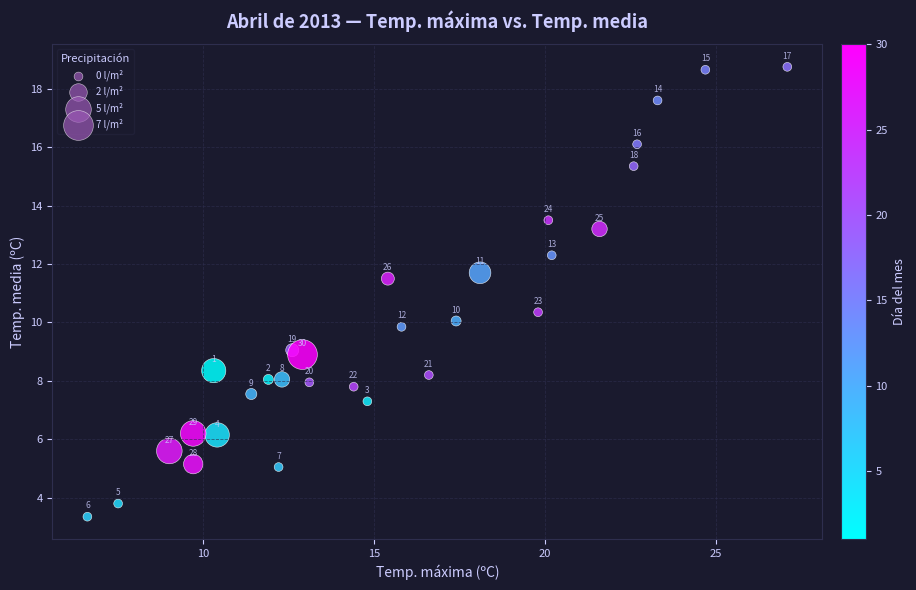

What is the range of Y values (max minus min)?

15.4